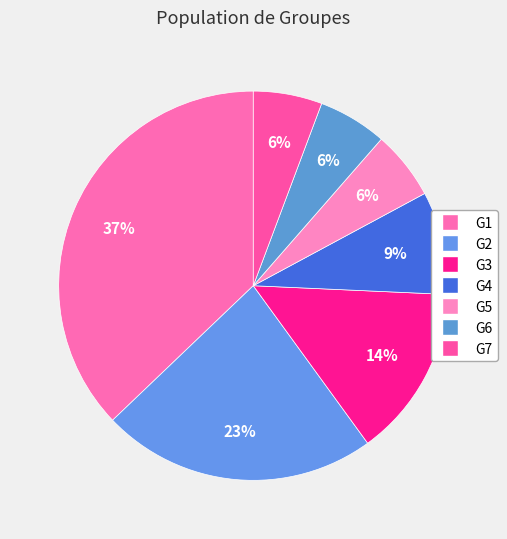

Between G6 and G1, which is larger?

G1